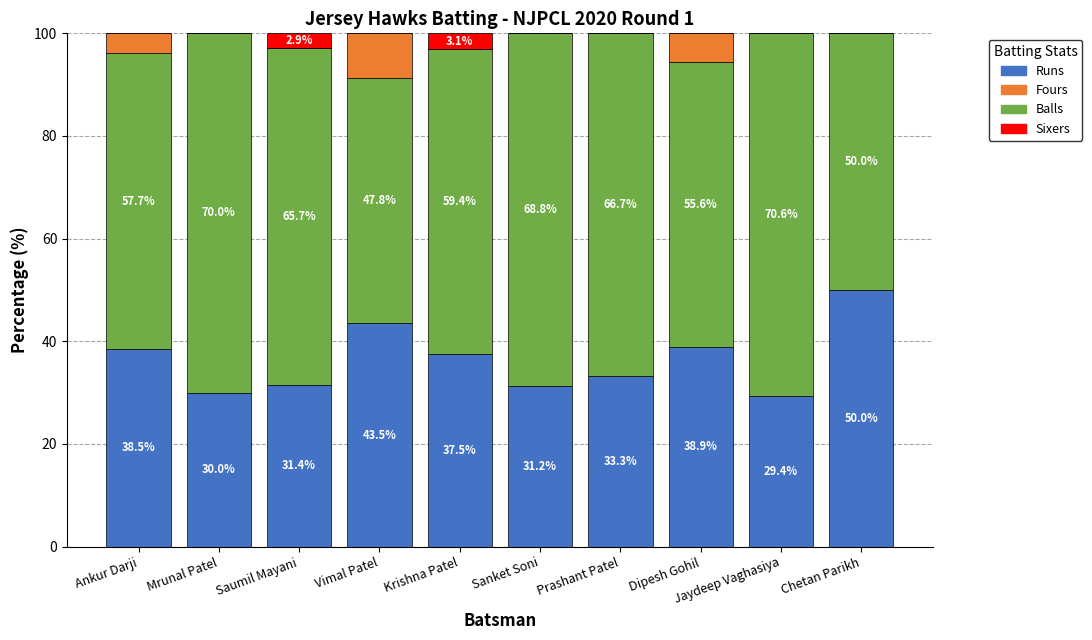

The value of Runs at Dipesh Gohil is 23.6. True or false?

False